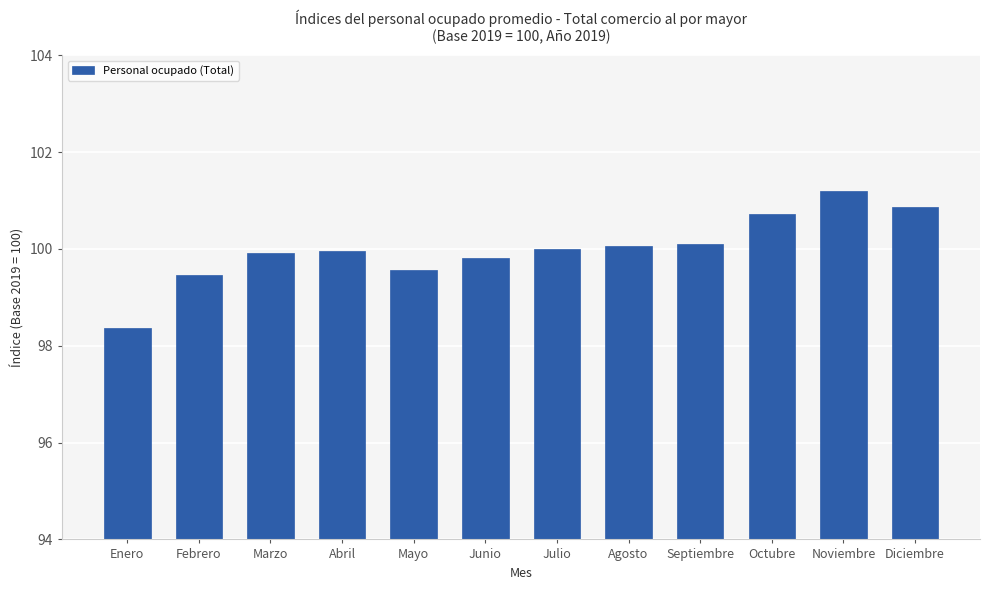

The chart shows a value of 100.1 at Septiembre. True or false?

True